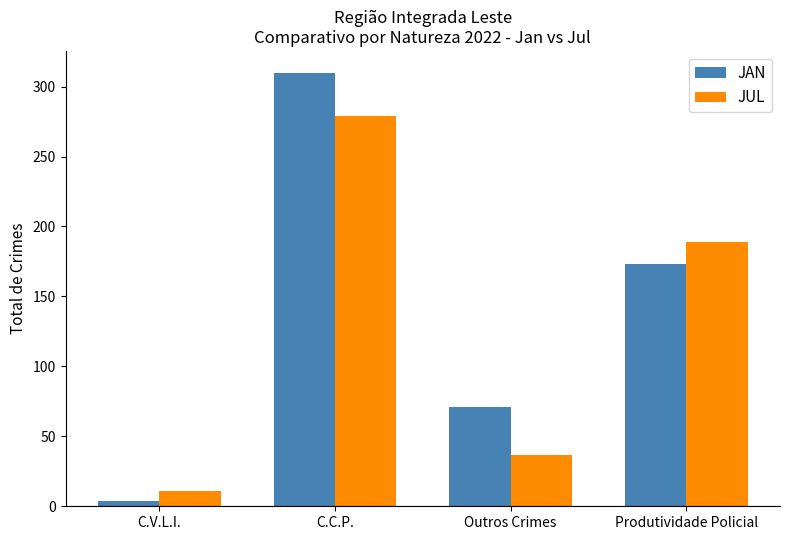

What are all the series names shown in the legend?

JAN, JUL